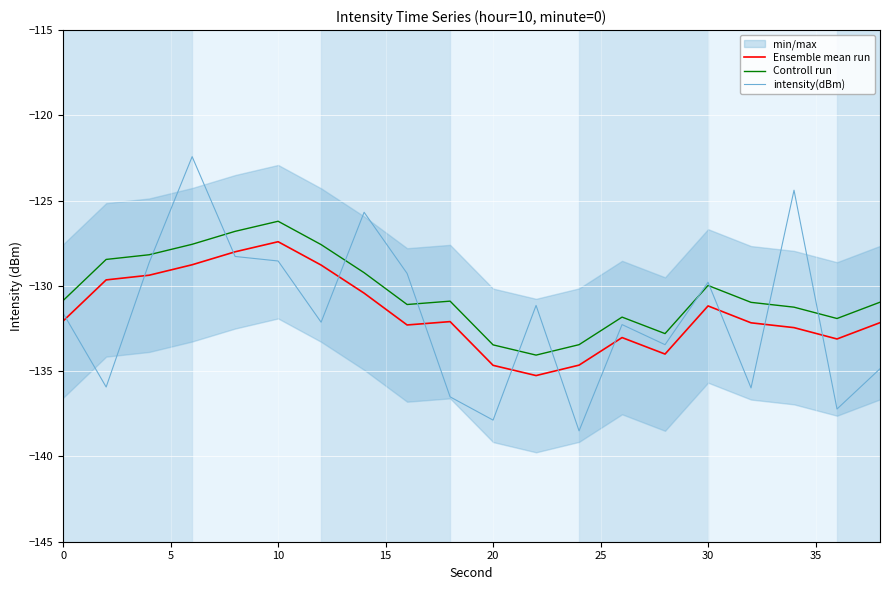

What are all the series names shown in the legend?

Ensemble mean run, Controll run, intensity(dBm)